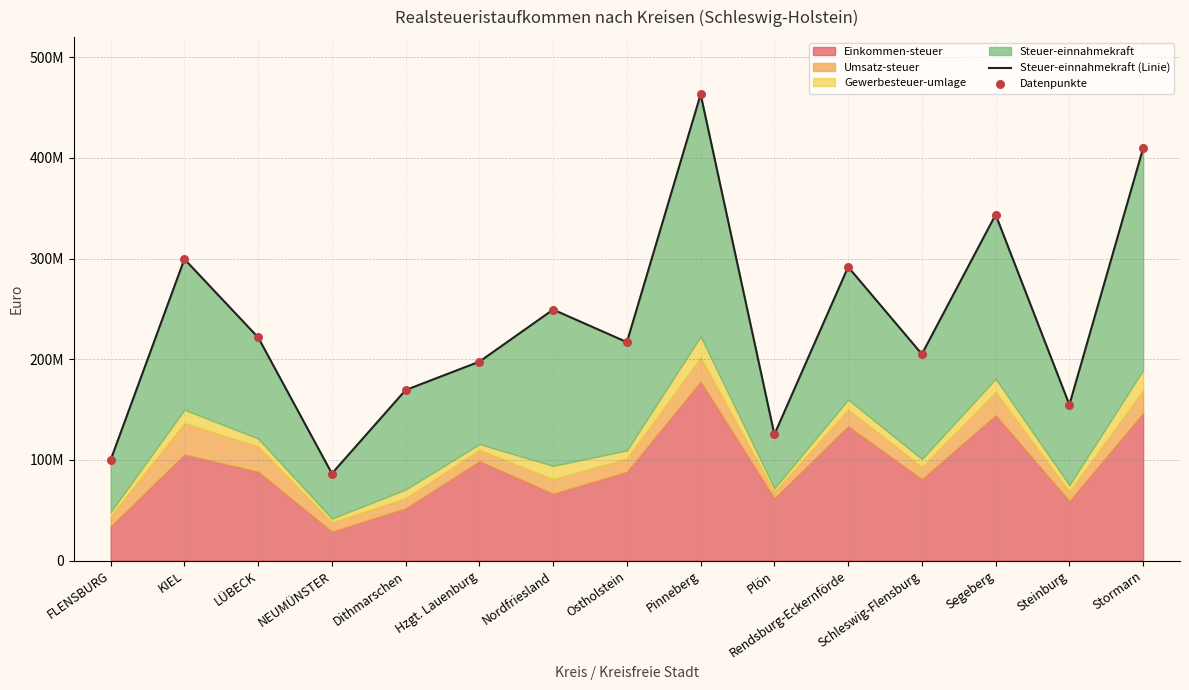

Which series has the widest spread of Y values?

Steuer-einnahmekraft (Linie)